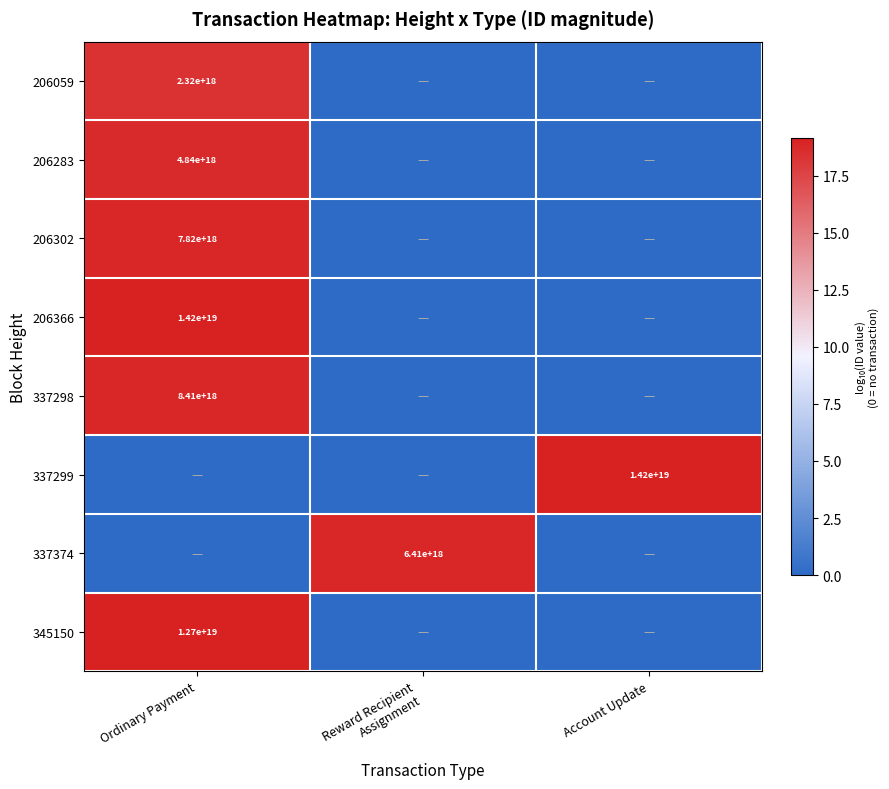

Is it true that 206283 equals 1936655503384447744 at Ordinary Payment?

False